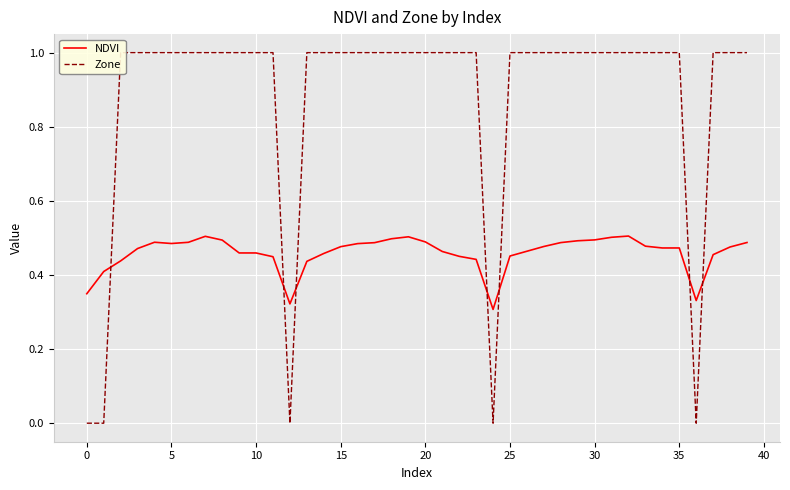

True or false: NDVI has more than 0 points higher than both neighbors.

True